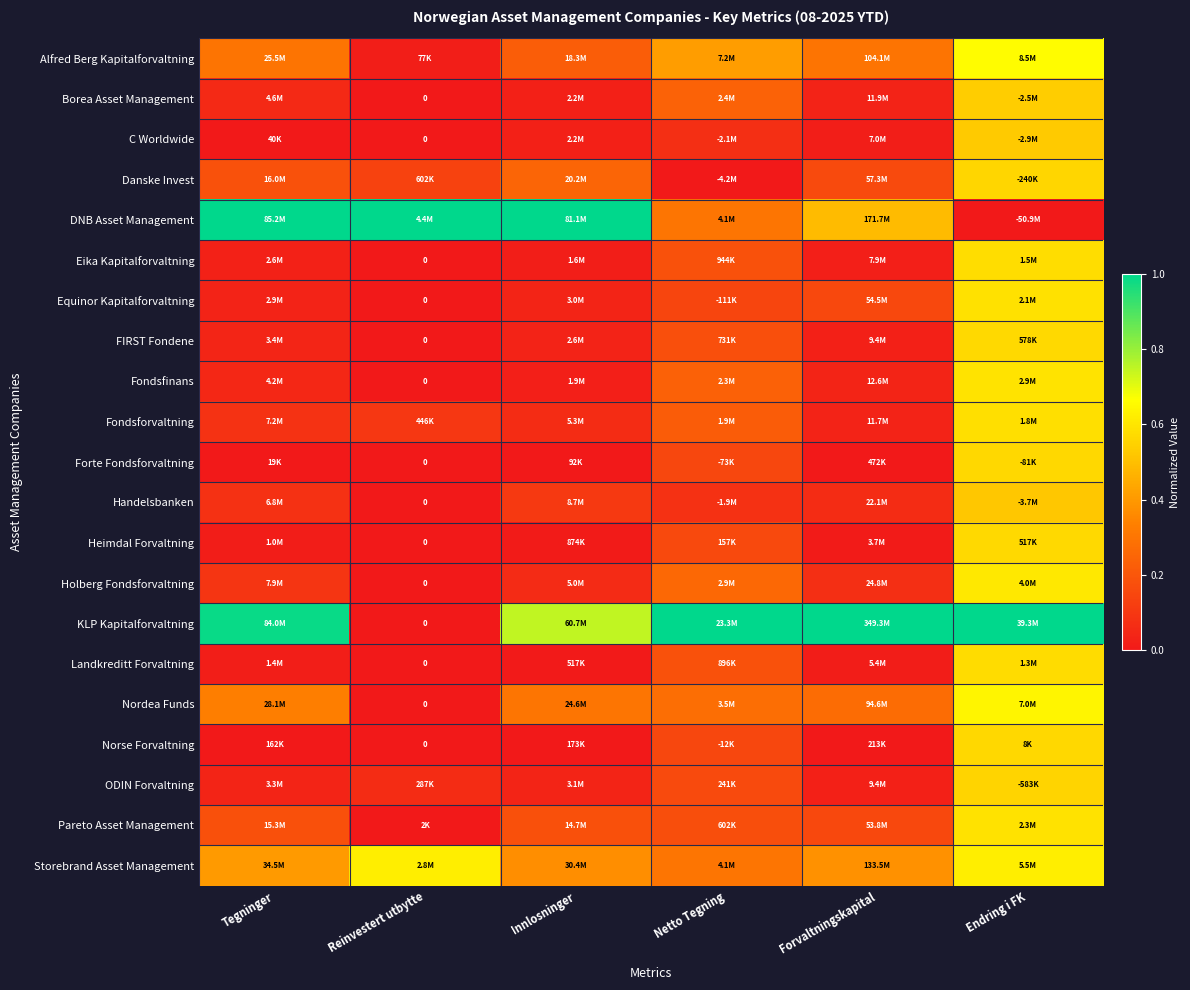

Is it true that KLP Kapitalforvaltning equals 0.5 at Forvaltningskapital?

False